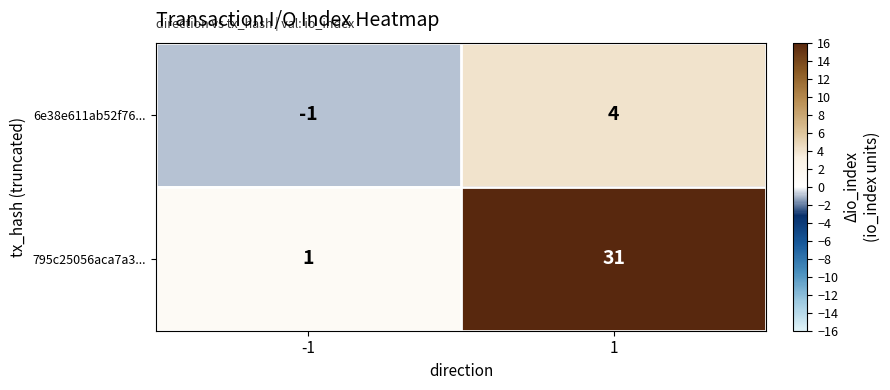

What is the approximate value of 795c25056aca7a3... at 1?

31